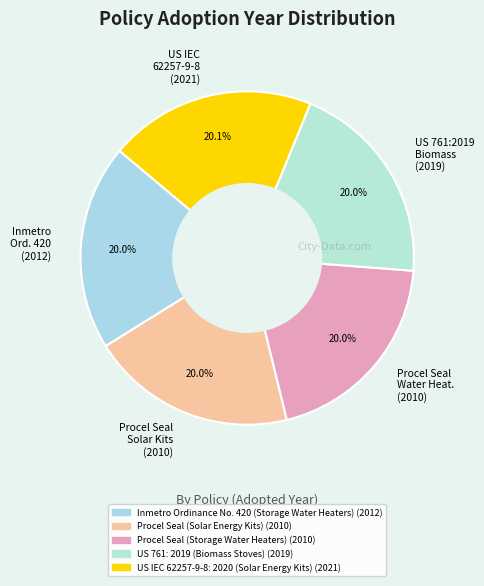

Is the sum of Inmetro Ord. 420 (2012) and Procel Seal Water Heat. (2010) greater than half?

No